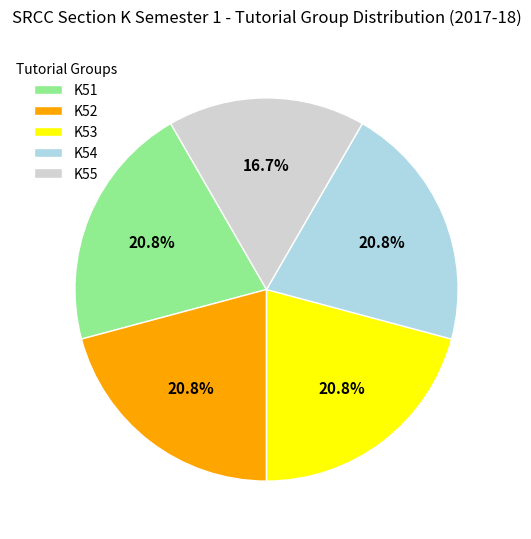

How many segments does this pie chart have?

5